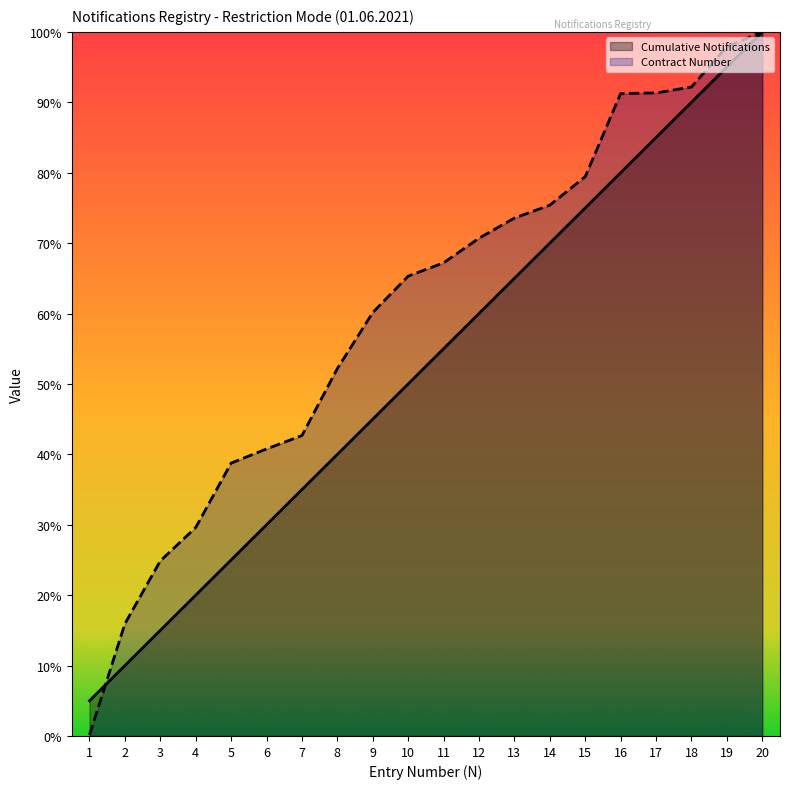

Reading left to right, what are all the values shown in this chart?

Cumulative Notifications: 0.1	0.1	0.1	0.2	0.2	0.3	0.3	0.4	0.5	0.5	0.6	0.6	0.7	0.7	0.8	0.8	0.8	0.9	0.9	1.0
Contract Number: 0.0	0.2	0.2	0.3	0.4	0.4	0.4	0.5	0.6	0.7	0.7	0.7	0.7	0.8	0.8	0.9	0.9	0.9	1.0	1.0